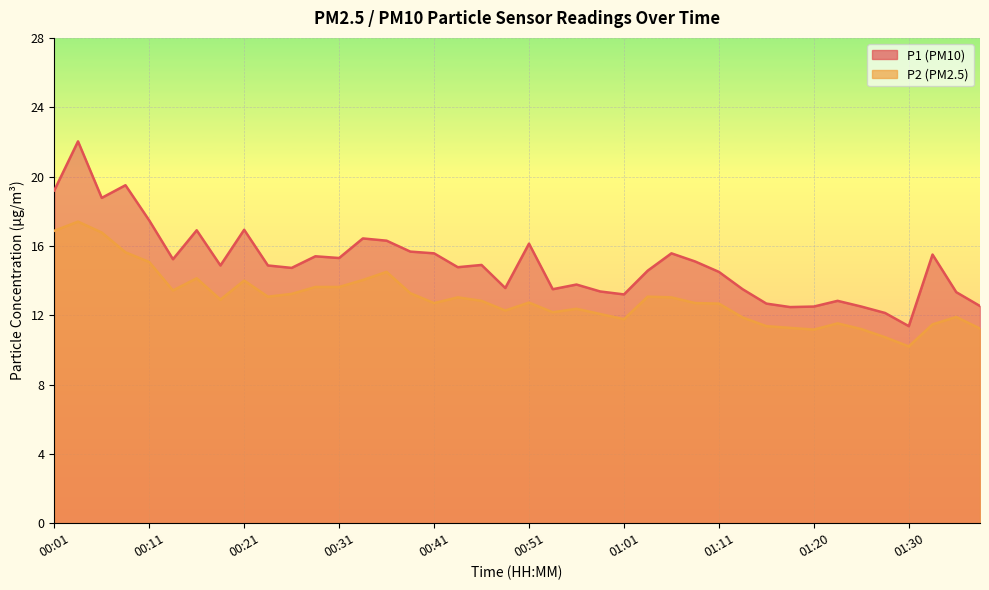

Which series has the largest total across all categories?

P1